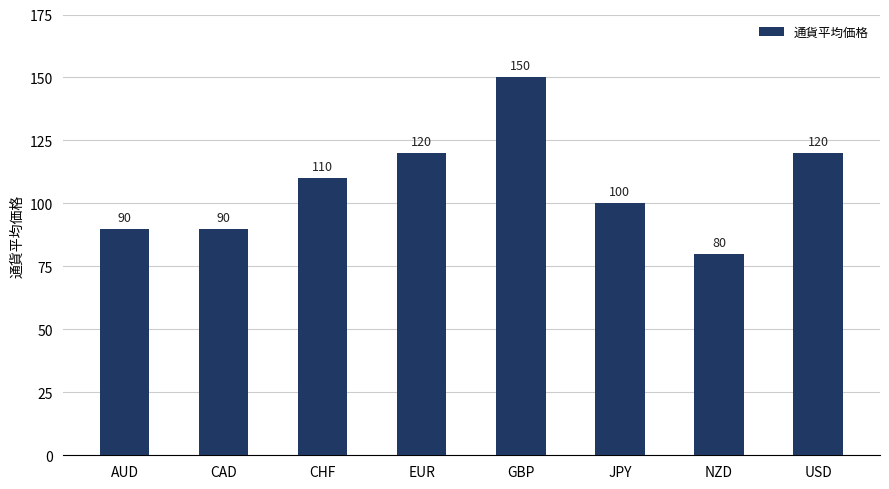

The chart shows a value of 90 at CAD. True or false?

True